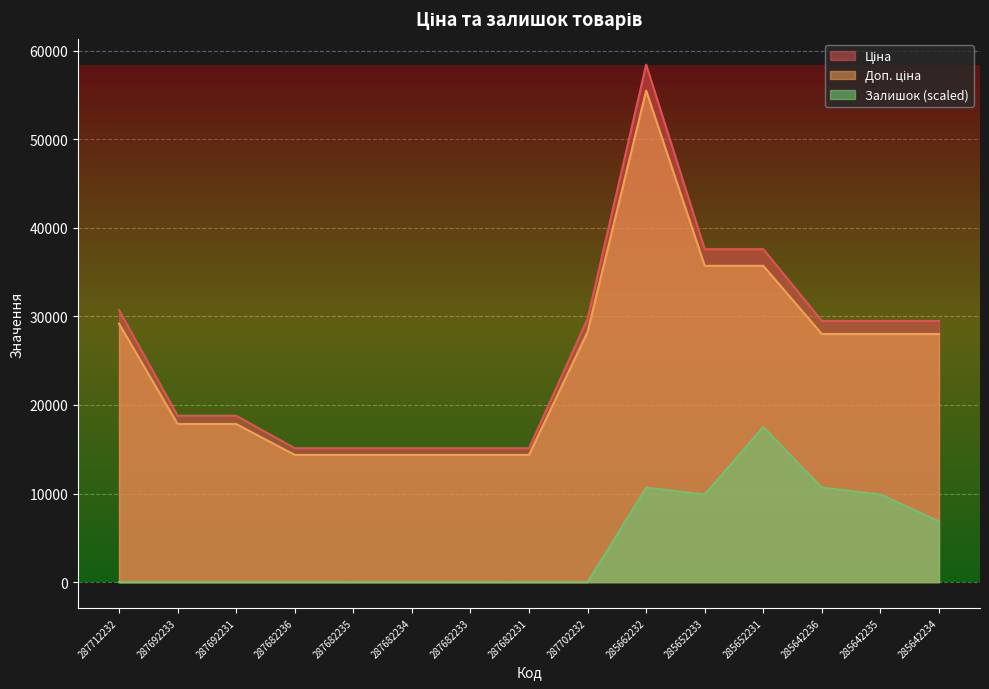

What is the total value across all series at 287682236?

29484.0